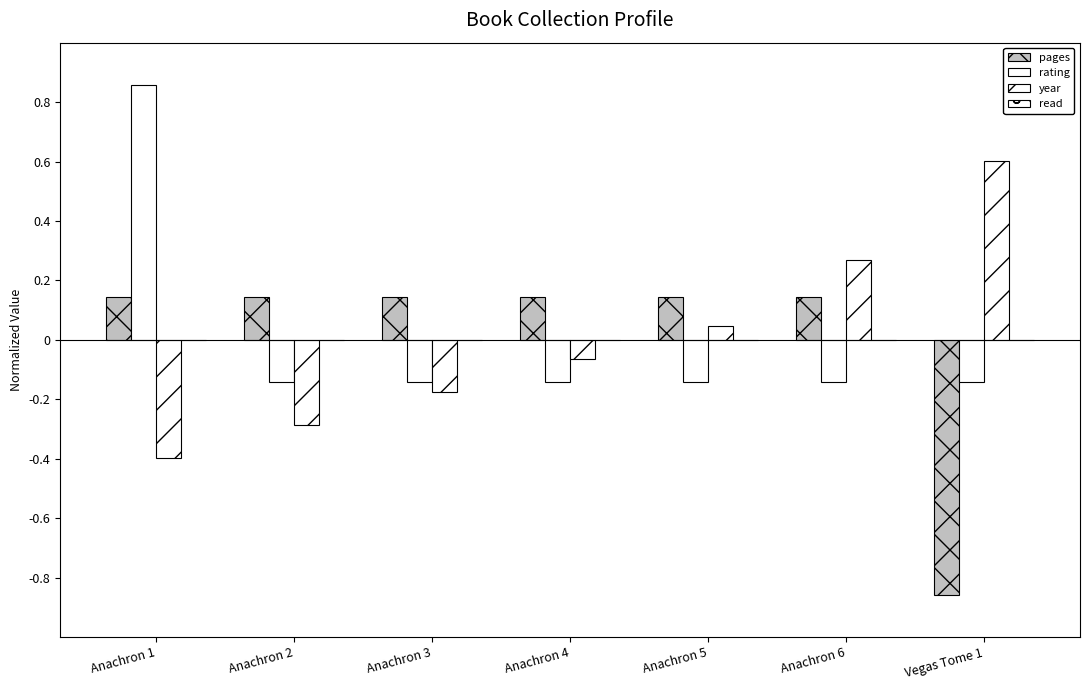

Which label corresponds to the smallest value in the chart?

Vegas Tome 1